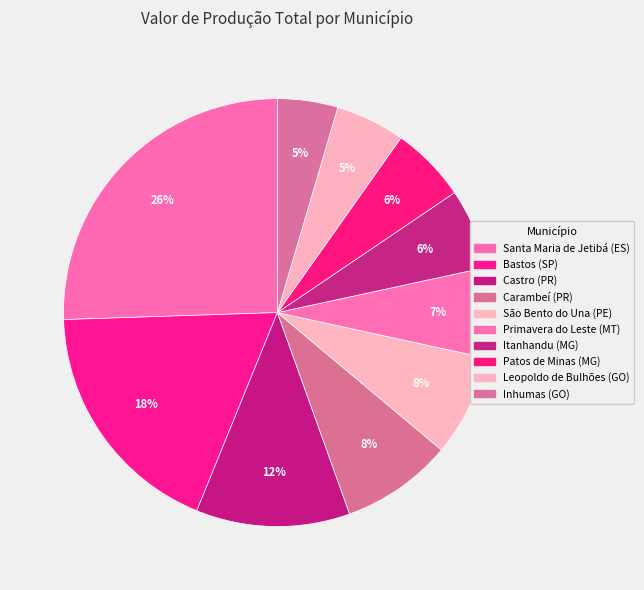

Count the number of slices in the pie.

10